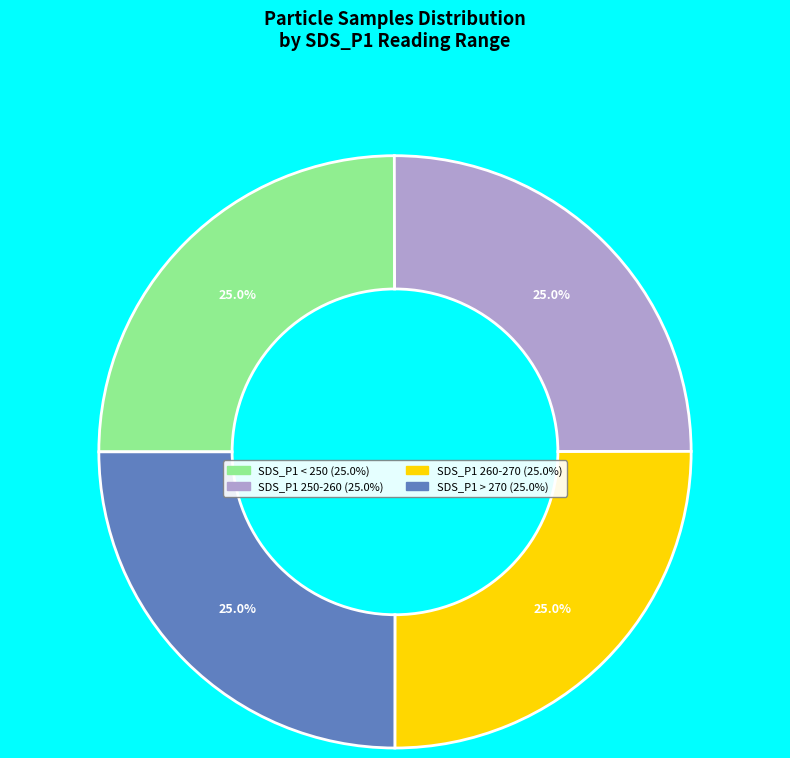

Is there any slice that represents more than half of the pie?

No